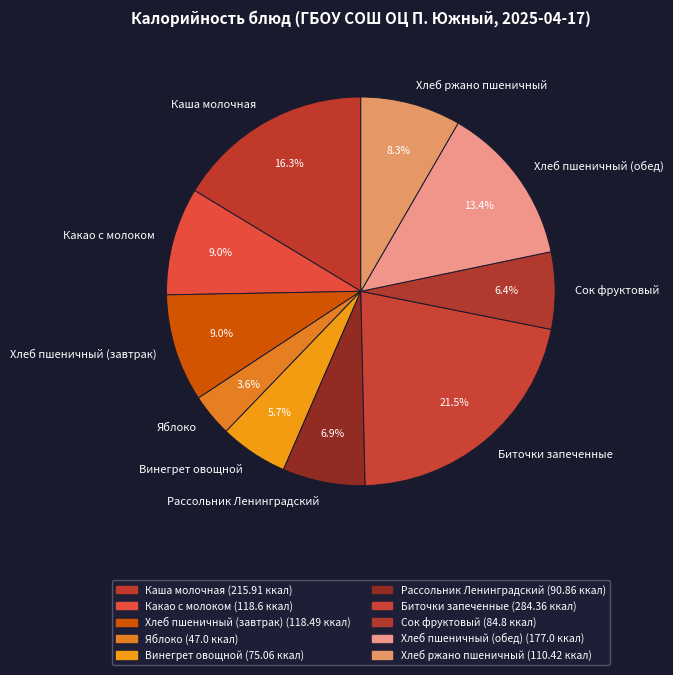

True or false: Винегрет овощной accounts for 6% of the total.

True